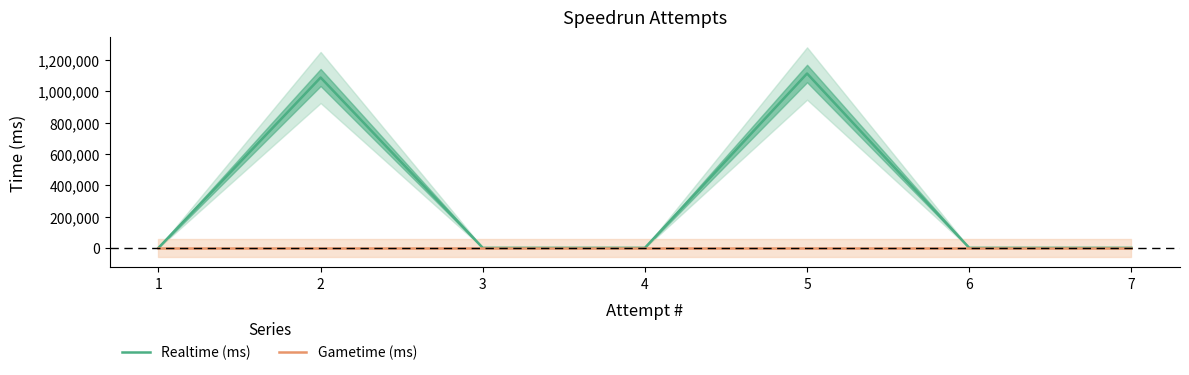

What is the value of the Realtime (ms) point at the 5th from the left?

1113258